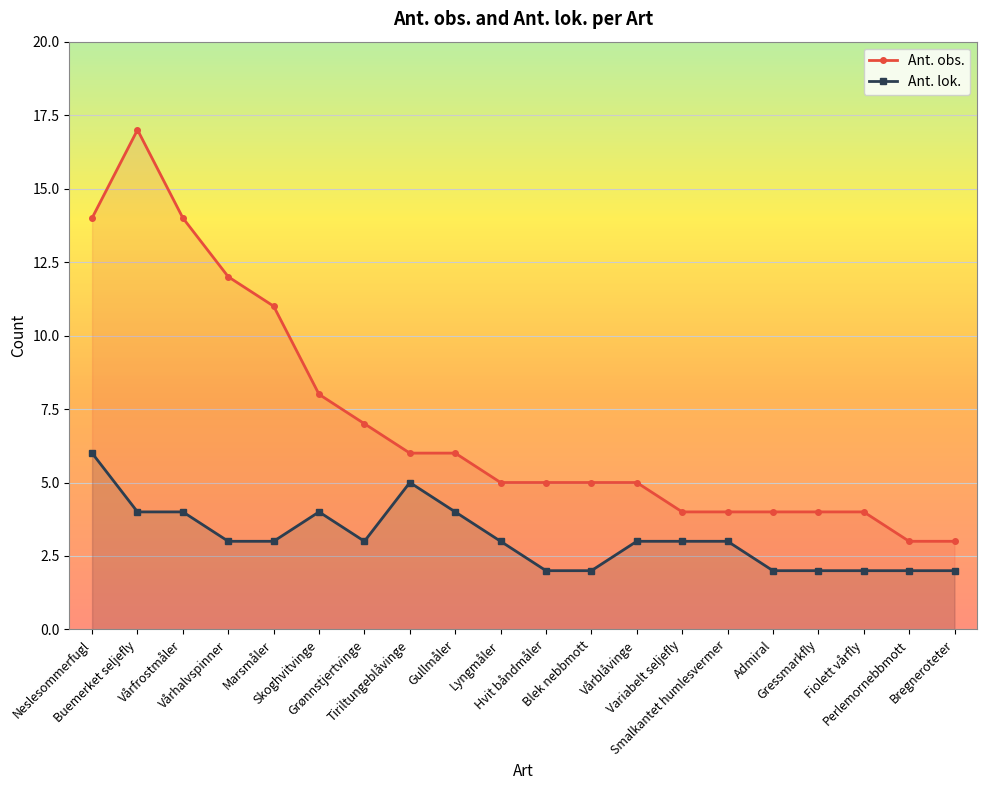

True or false: Ant. obs. and Ant. lok. cross at least once.

False